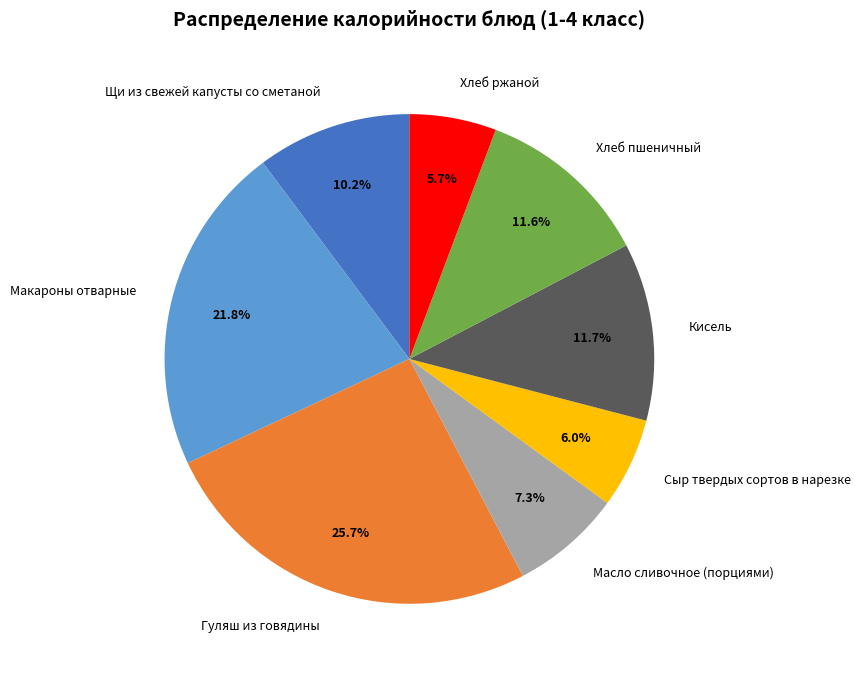

To the nearest percent, what portion does Масло сливочное (порциями) represent?

7%